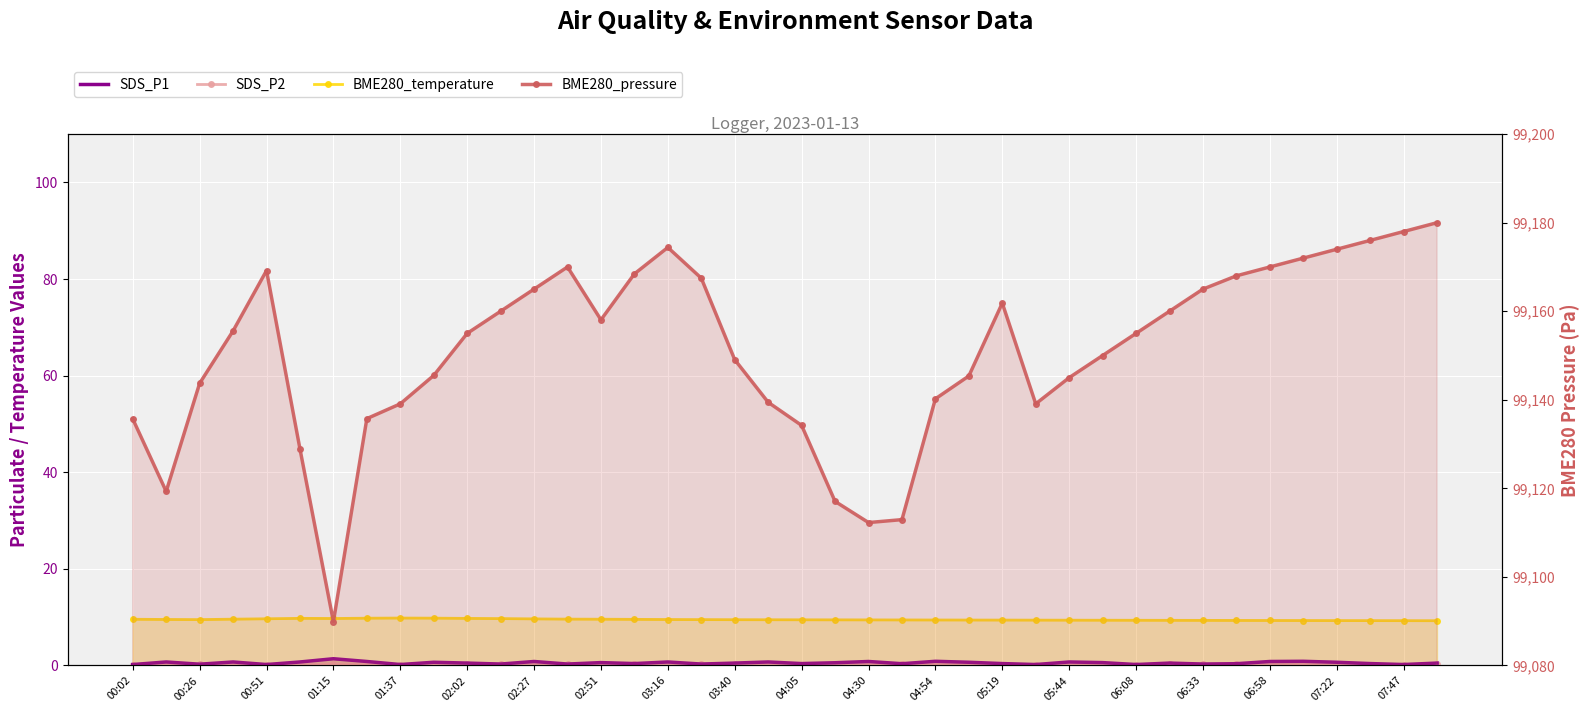

Which has a higher value, 02:02 or 03:40?

02:02